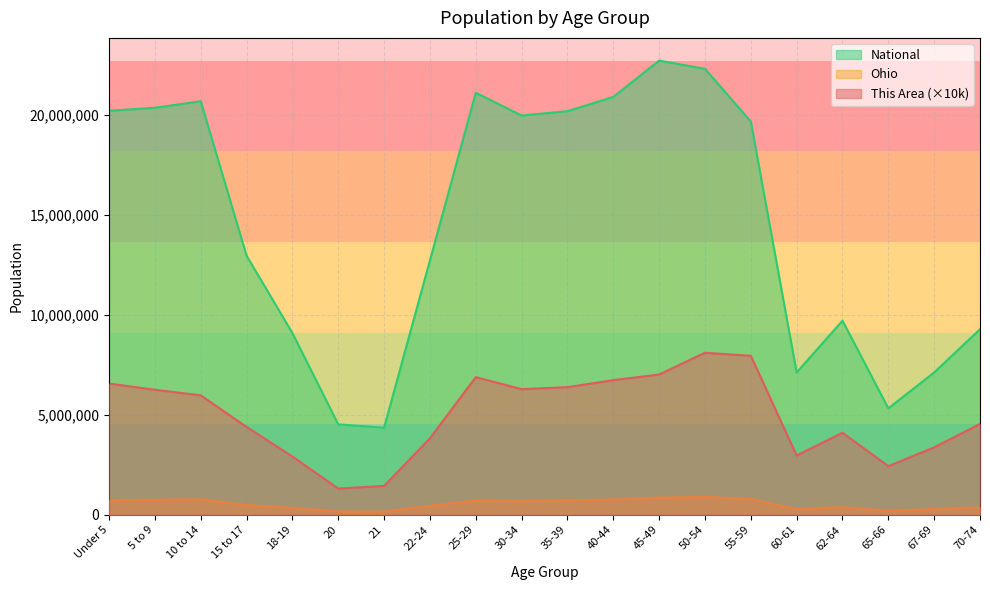

At which category does Ohio reach its first local valley?

21